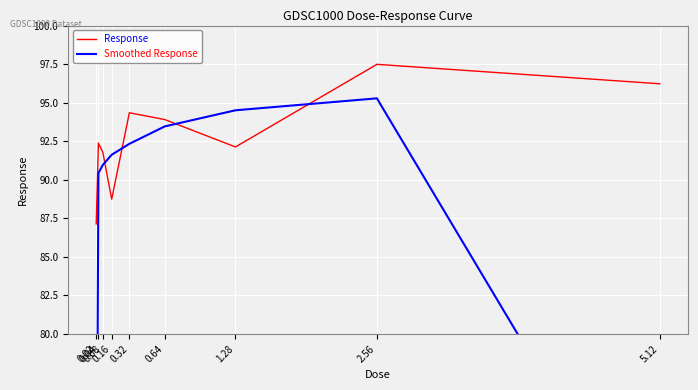

What is the sum of the Smoothed Response values at 0.32 and 1.28?

186.8